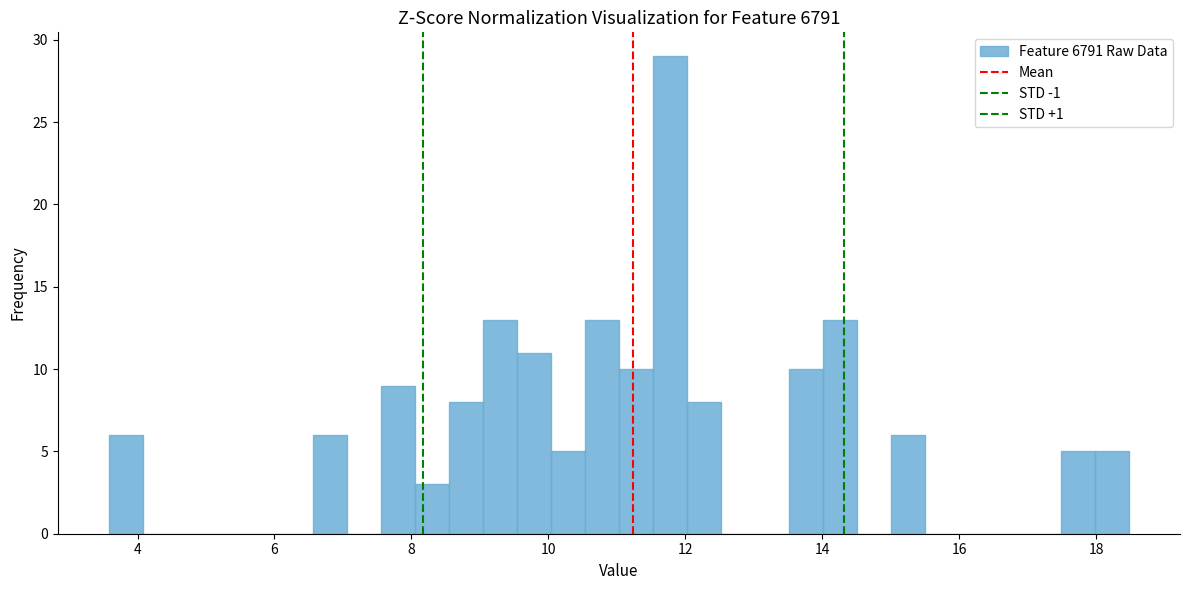

Read against the x-axis, roughly where is the centre of the tallest bar?

11.8